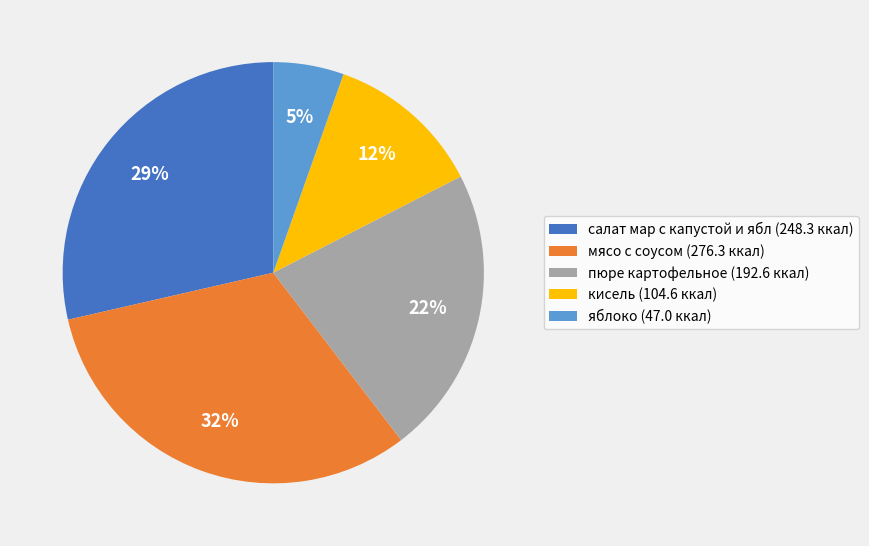

Which slice is the largest?

мясо с соусом